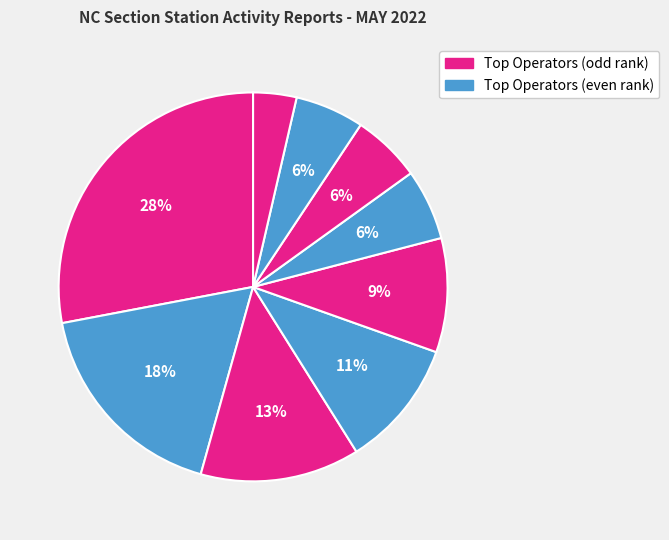

How many segments does this pie chart have?

9